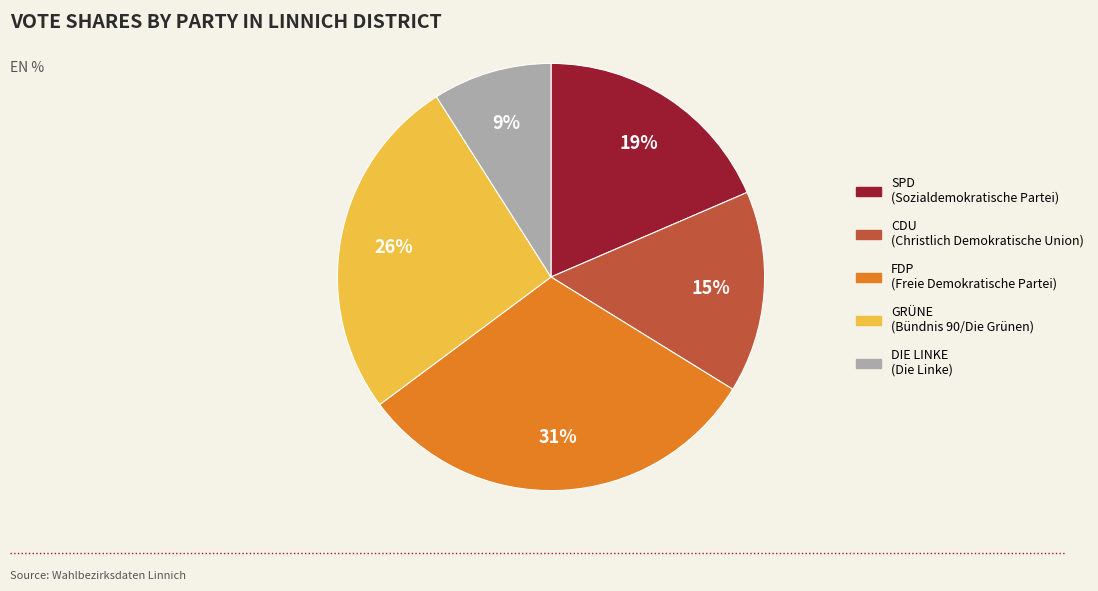

Count the number of slices in the pie.

5